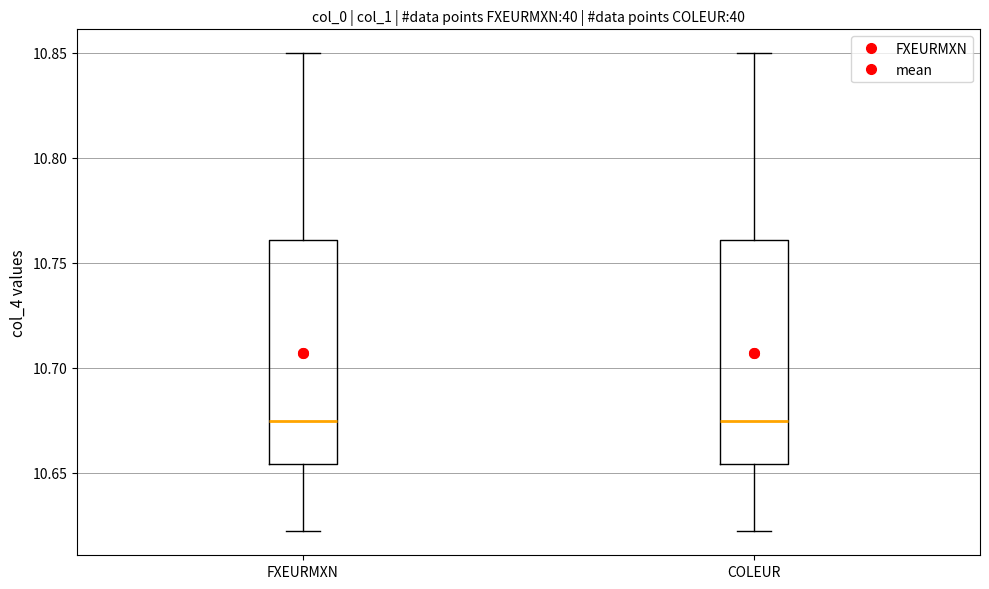

Reading left to right, read every box against the y-axis: the position of its median line, the range the box covers, and the ends of its whiskers. The values are not printed on the chart, so give them approximately, as read against the axis.

FXEURMXN: median 10.675, box 10.655 to 10.760, whiskers 10.620 to 10.850
COLEUR: median 10.675, box 10.655 to 10.760, whiskers 10.620 to 10.850